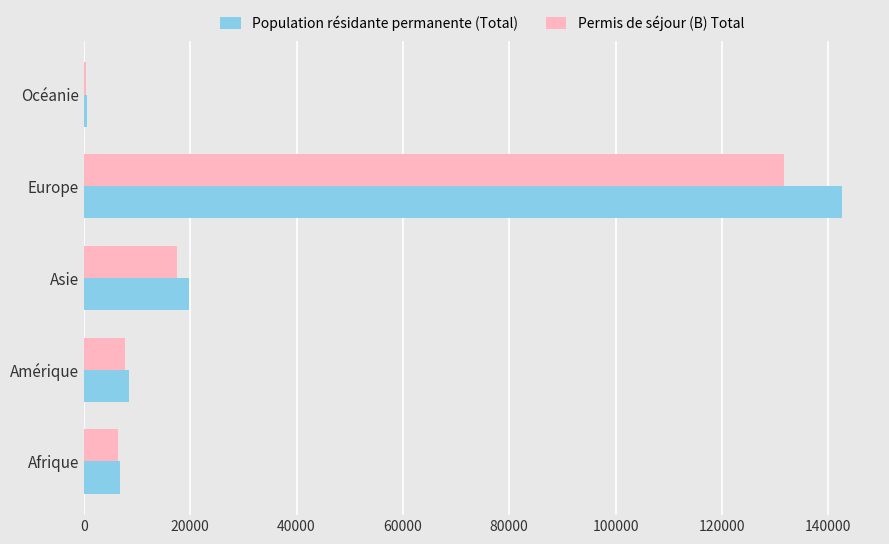

True or false: Population résidante permanente (Total) has a value of 32613 at Asie.

False